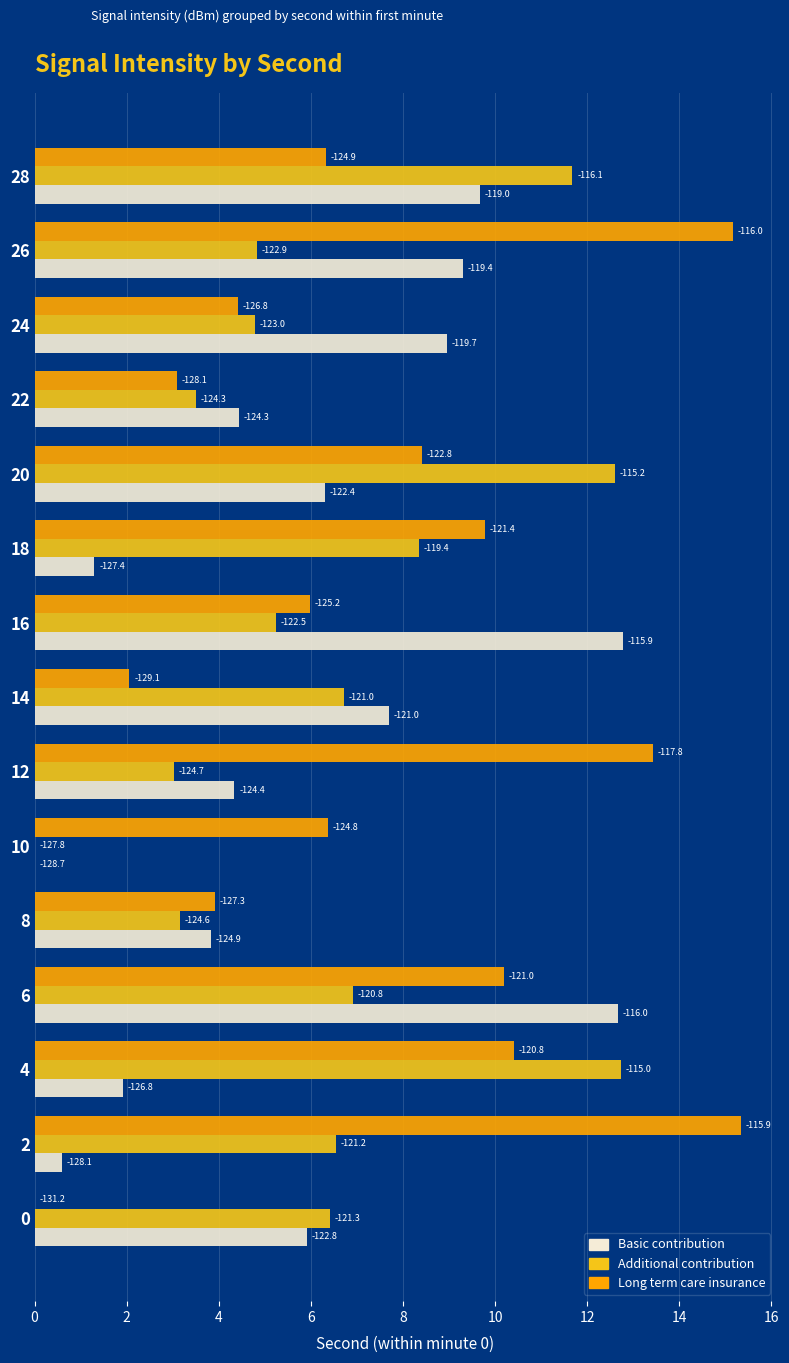

What are all the series names shown in the legend?

Basic contribution, Additional contribution, Long term care insurance